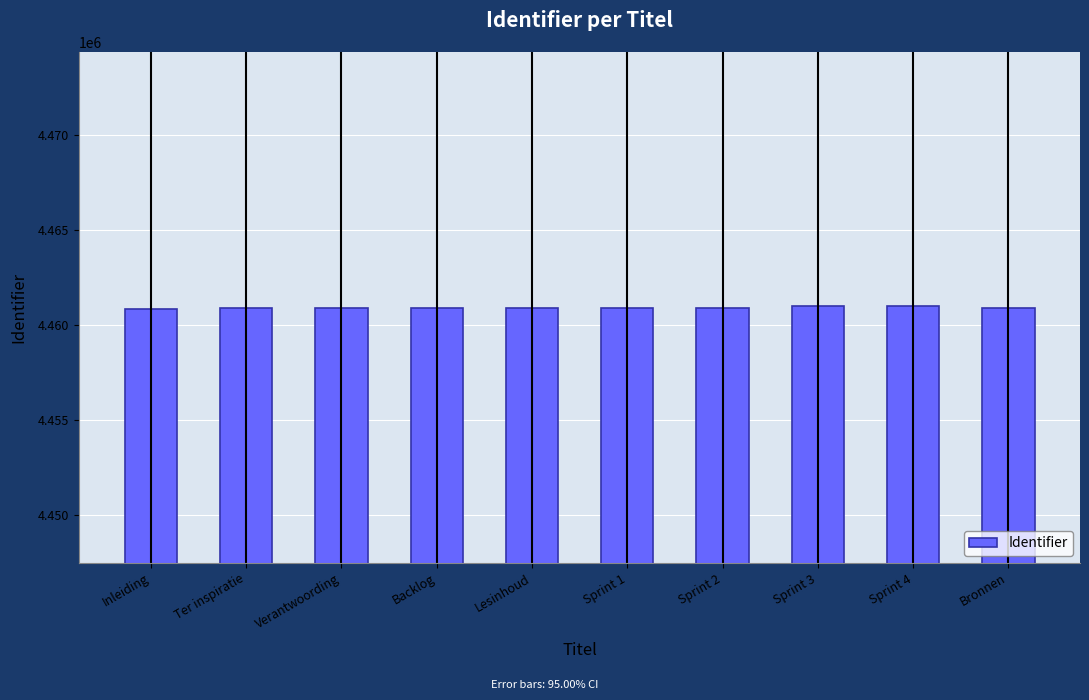

What is the value of the 3rd bar from the left?

4460879